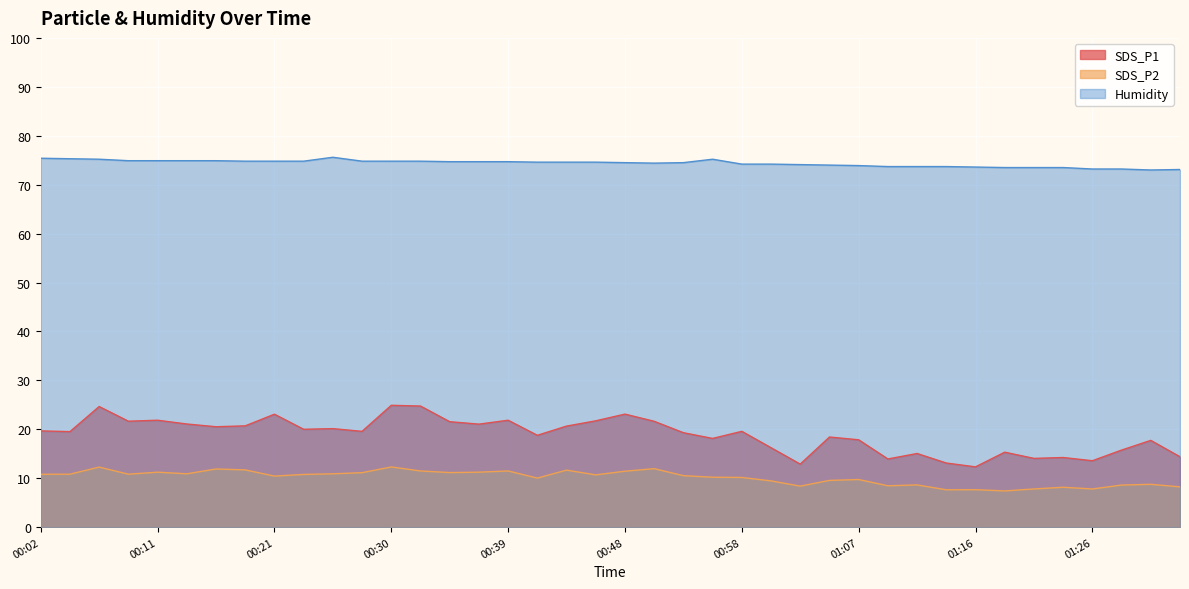

What is the sum of all SDS_P1 values?

754.2